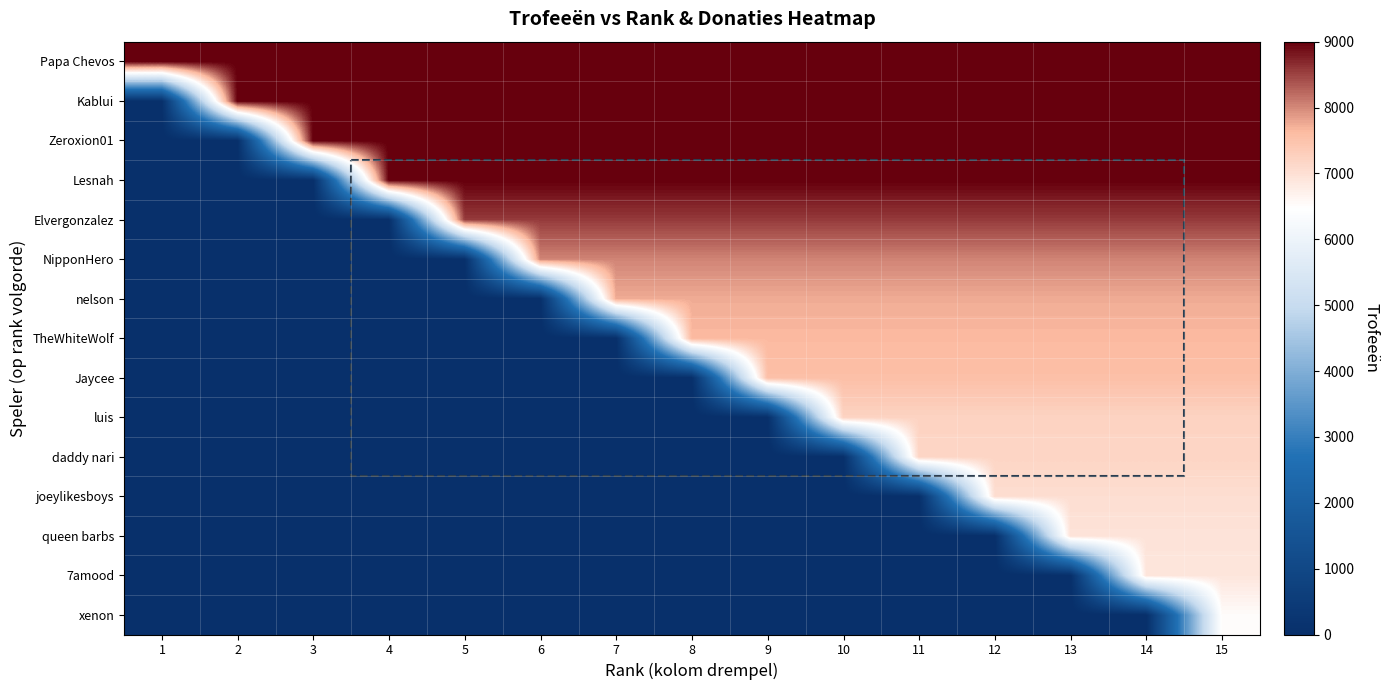

Reading left to right, extract all data points from this chart.

Papa Chevos: 1=9000	2=9000	3=9000	4=9000	5=9000	6=9000	7=9000	8=9000	9=9000	10=9000	11=9000	12=9000	13=9000	14=9000	15=9000
Kablui: 1=0	2=9000	3=9000	4=9000	5=9000	6=9000	7=9000	8=9000	9=9000	10=9000	11=9000	12=9000	13=9000	14=9000	15=9000
Zeroxion01: 1=0	2=0	3=9000	4=9000	5=9000	6=9000	7=9000	8=9000	9=9000	10=9000	11=9000	12=9000	13=9000	14=9000	15=9000
Lesnah: 1=0	2=0	3=0	4=9000	5=9000	6=9000	7=9000	8=9000	9=9000	10=9000	11=9000	12=9000	13=9000	14=9000	15=9000
Elvergonzalez: 1=0	2=0	3=0	4=0	5=8557	6=8557	7=8557	8=8557	9=8557	10=8557	11=8557	12=8557	13=8557	14=8557	15=8557
NipponHero: 1=0	2=0	3=0	4=0	5=0	6=8030	7=8030	8=8030	9=8030	10=8030	11=8030	12=8030	13=8030	14=8030	15=8030
nelson: 1=0	2=0	3=0	4=0	5=0	6=0	7=7747	8=7747	9=7747	10=7747	11=7747	12=7747	13=7747	14=7747	15=7747
TheWhiteWolf: 1=0	2=0	3=0	4=0	5=0	6=0	7=0	8=7637	9=7637	10=7637	11=7637	12=7637	13=7637	14=7637	15=7637
Jaycee: 1=0	2=0	3=0	4=0	5=0	6=0	7=0	8=0	9=7550	10=7550	11=7550	12=7550	13=7550	14=7550	15=7550
luis: 1=0	2=0	3=0	4=0	5=0	6=0	7=0	8=0	9=0	10=7219	11=7219	12=7219	13=7219	14=7219	15=7219
daddy nari: 1=0	2=0	3=0	4=0	5=0	6=0	7=0	8=0	9=0	10=0	11=7190	12=7190	13=7190	14=7190	15=7190
joeylikesboys: 1=0	2=0	3=0	4=0	5=0	6=0	7=0	8=0	9=0	10=0	11=0	12=7030	13=7030	14=7030	15=7030
queen barbs: 1=0	2=0	3=0	4=0	5=0	6=0	7=0	8=0	9=0	10=0	11=0	12=0	13=6945	14=6945	15=6945
7amood: 1=0	2=0	3=0	4=0	5=0	6=0	7=0	8=0	9=0	10=0	11=0	12=0	13=0	14=6895	15=6895
xenon: 1=0	2=0	3=0	4=0	5=0	6=0	7=0	8=0	9=0	10=0	11=0	12=0	13=0	14=0	15=6525